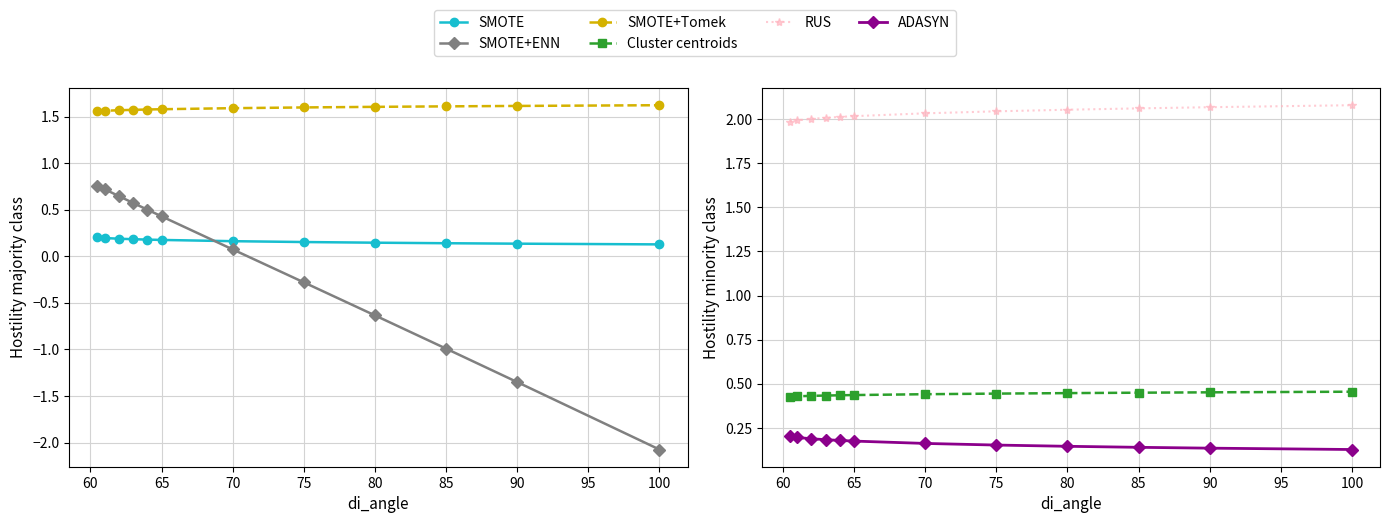

True or false: Cluster centroids and SMOTE+ENN cross at least once.

True